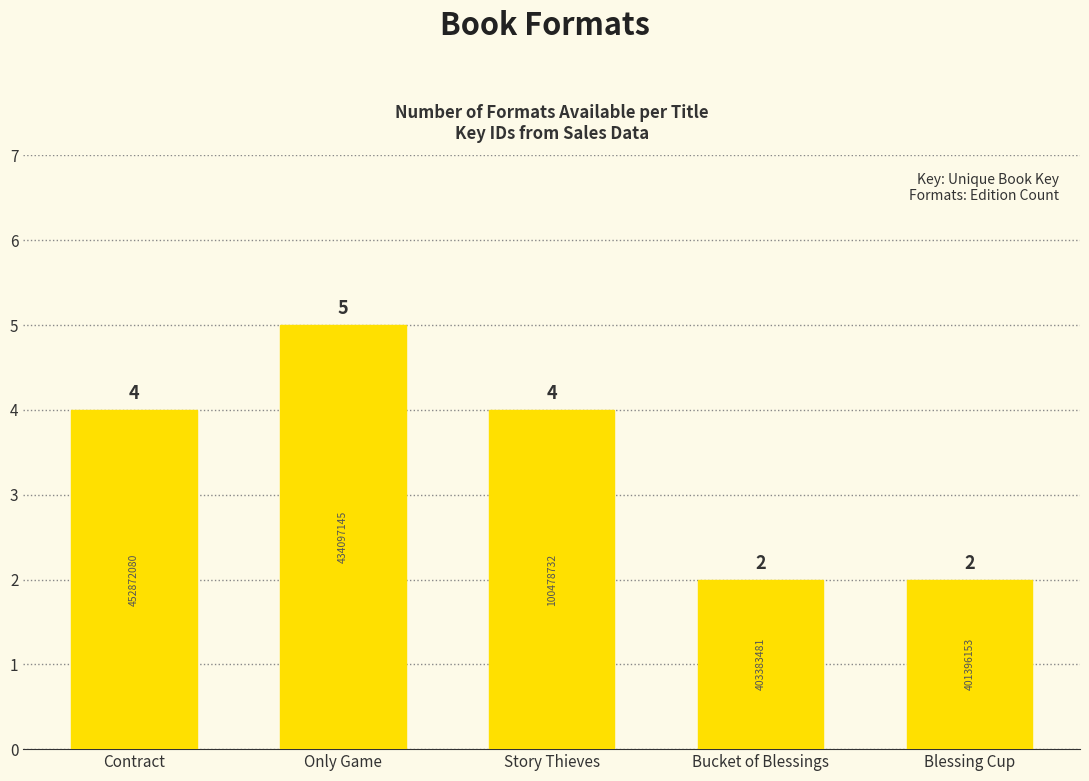

How many values are between 2 and 4?

4